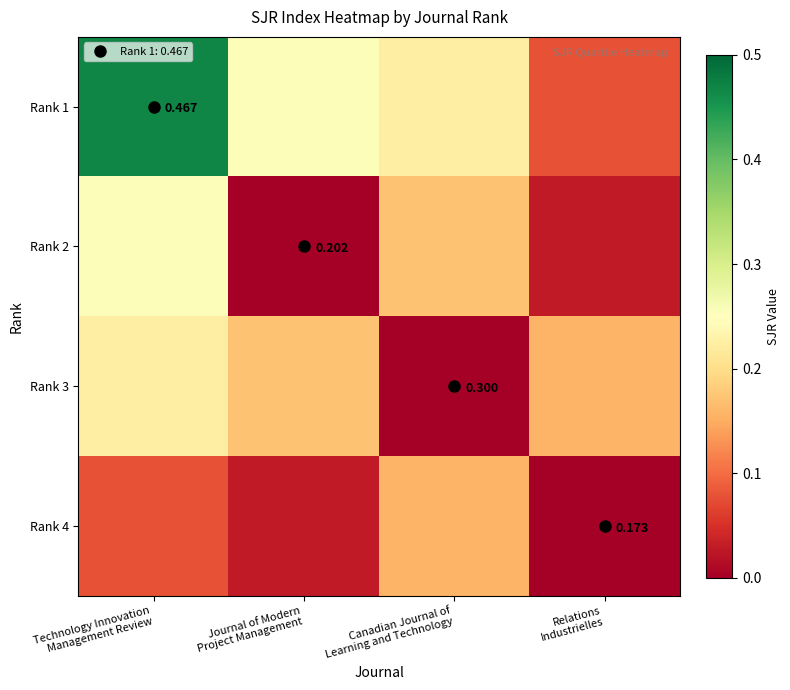

The Rank 2 series shows 0.0 at Relations Industrielles. True or false?

False